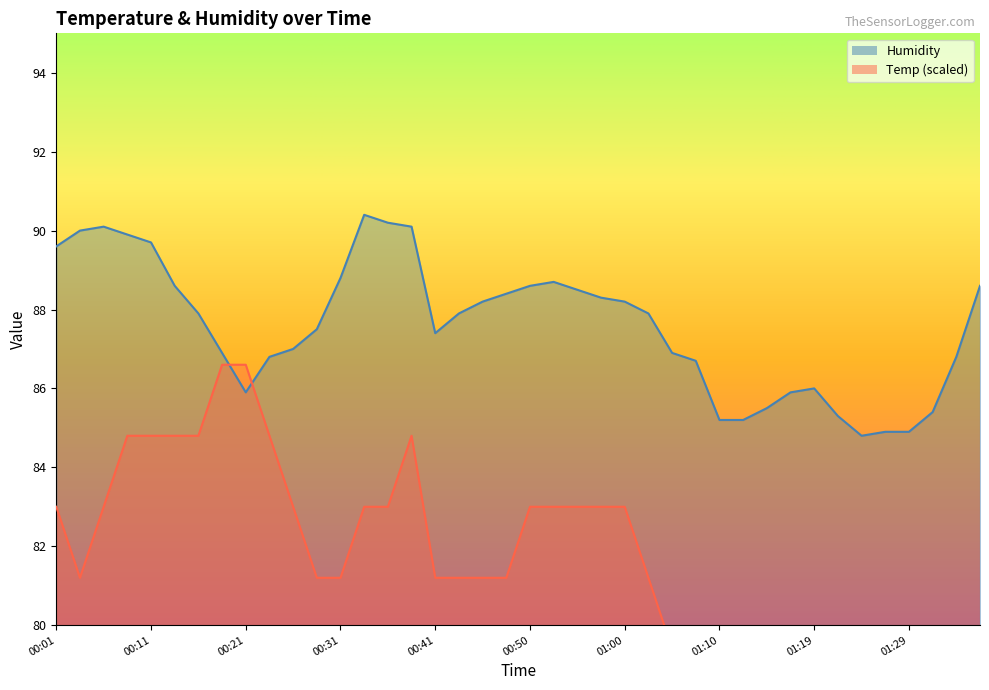

Is it true that Temp equals 113.6 at 01:17?

False